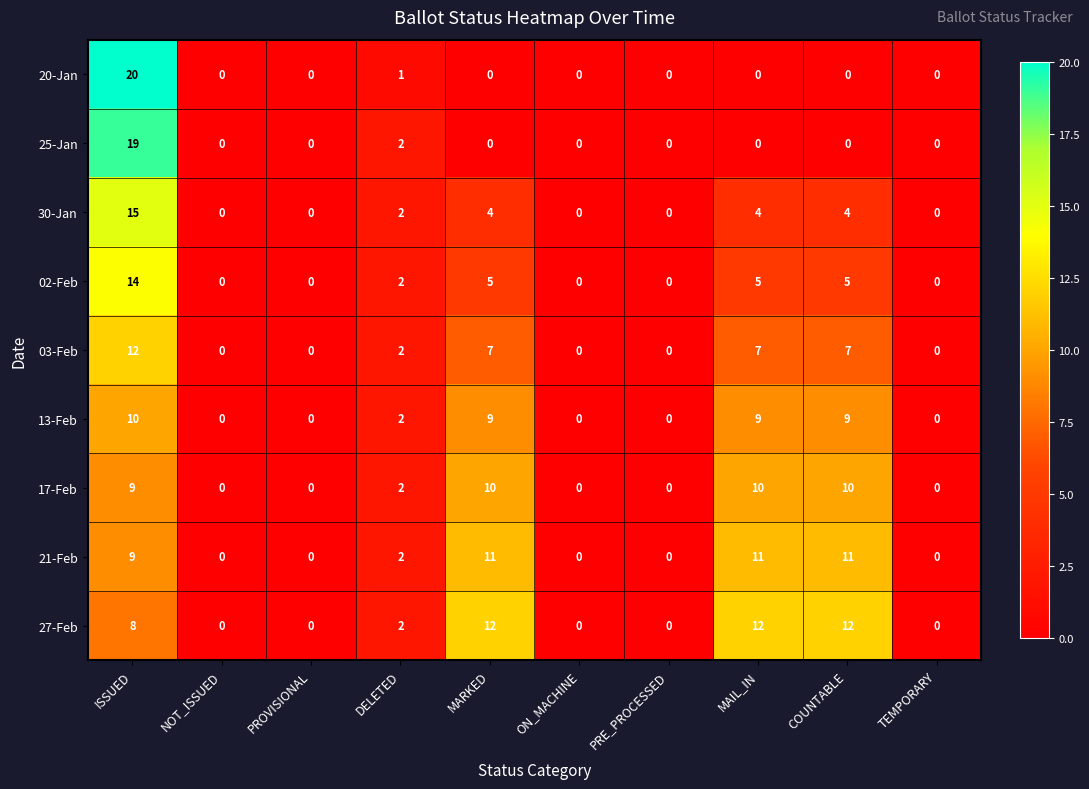

At which category is the sum across all series the highest?

ISSUED